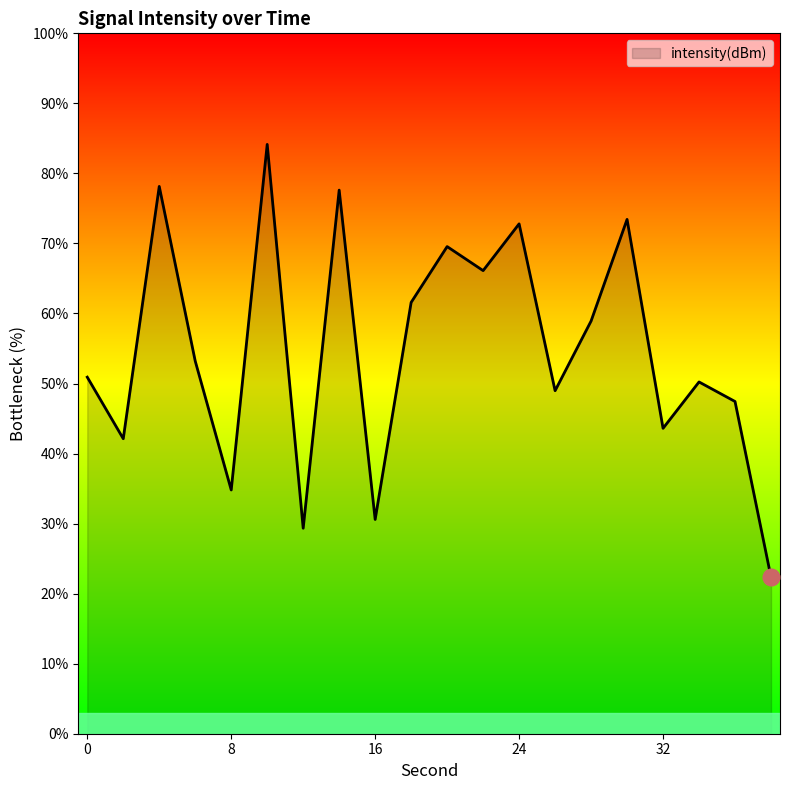

What is the greatest value displayed?

84.1